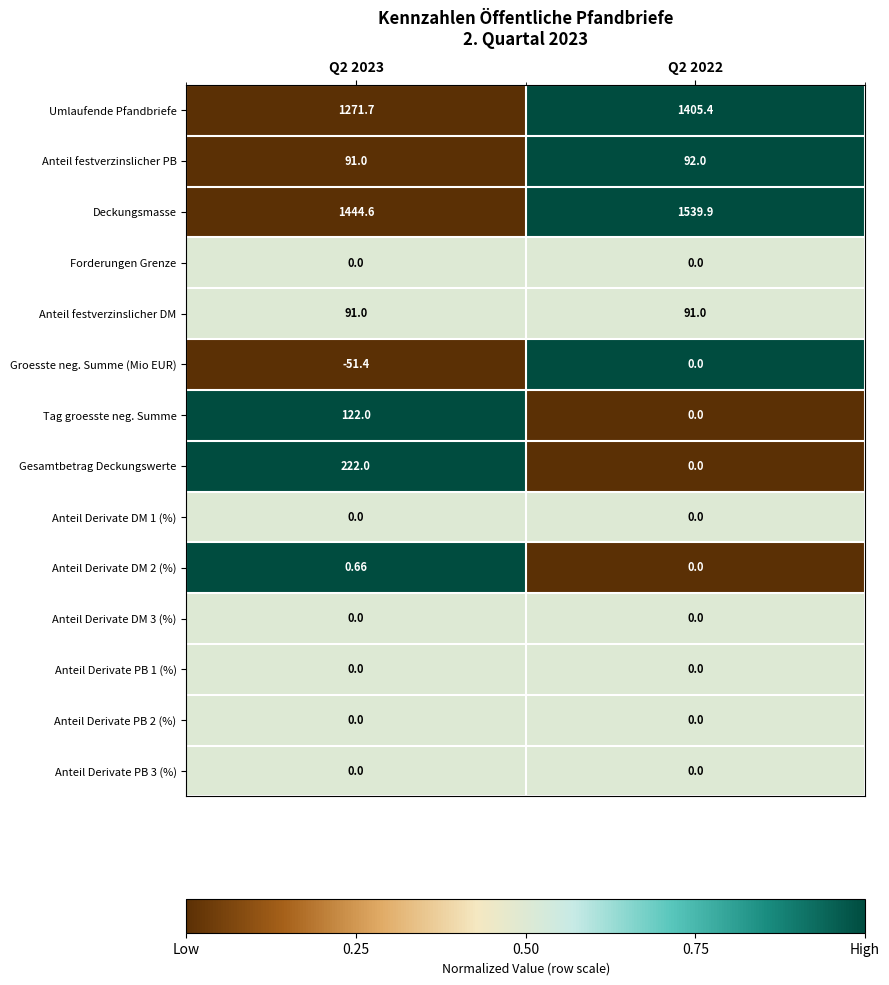

Which label corresponds to the largest value in the chart?

Q2 2022